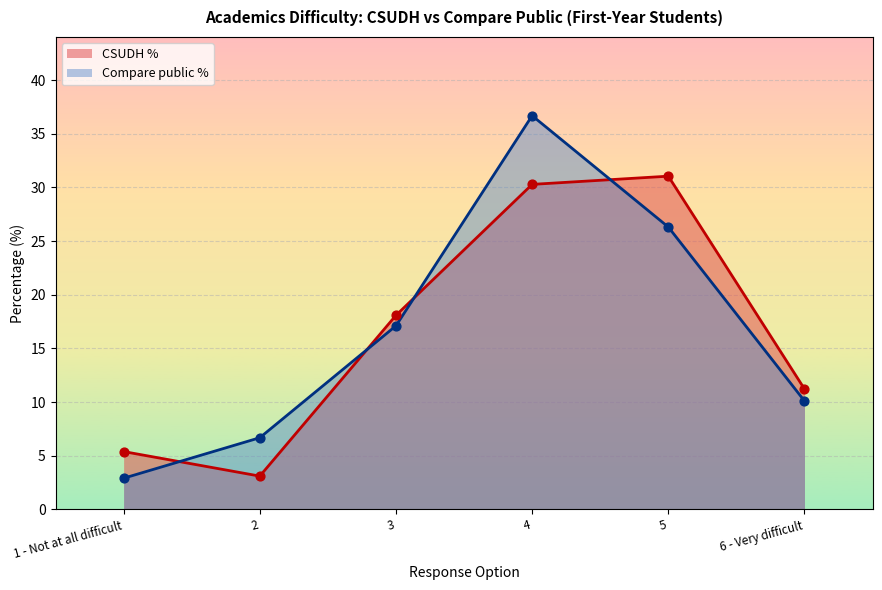

Which series has the largest Y range (max minus min)?

Compare public %